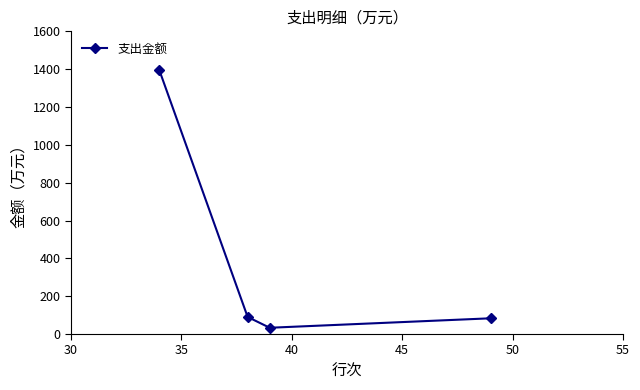

What is the value of the 3rd point from the left?

33.1